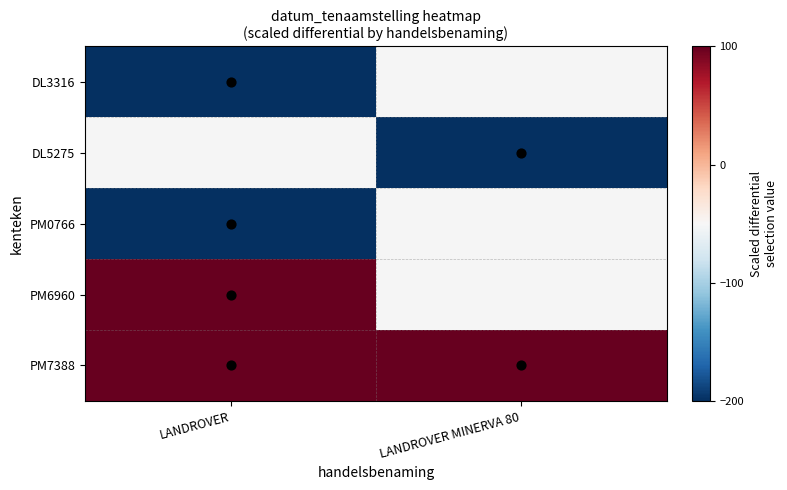

At how many categories does at least one series exceed 7962?

2